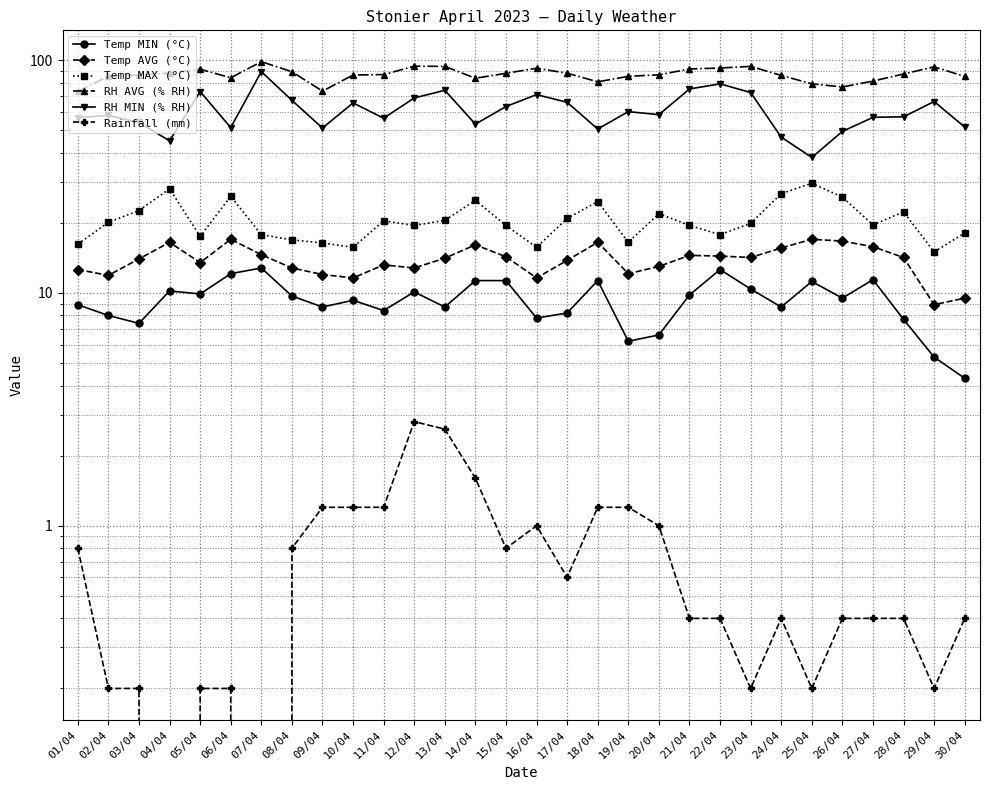

What is the lowest value of the Temp MAX (°C) series?

15.0